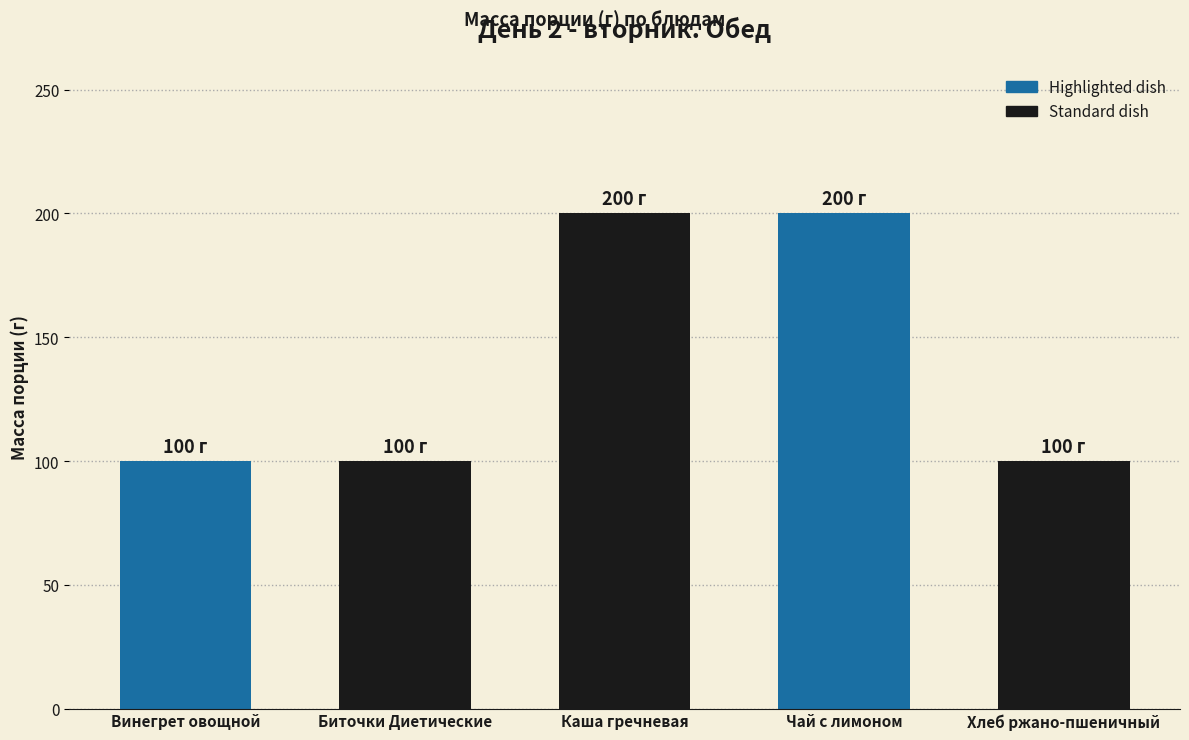

How many data points does each series have?

5